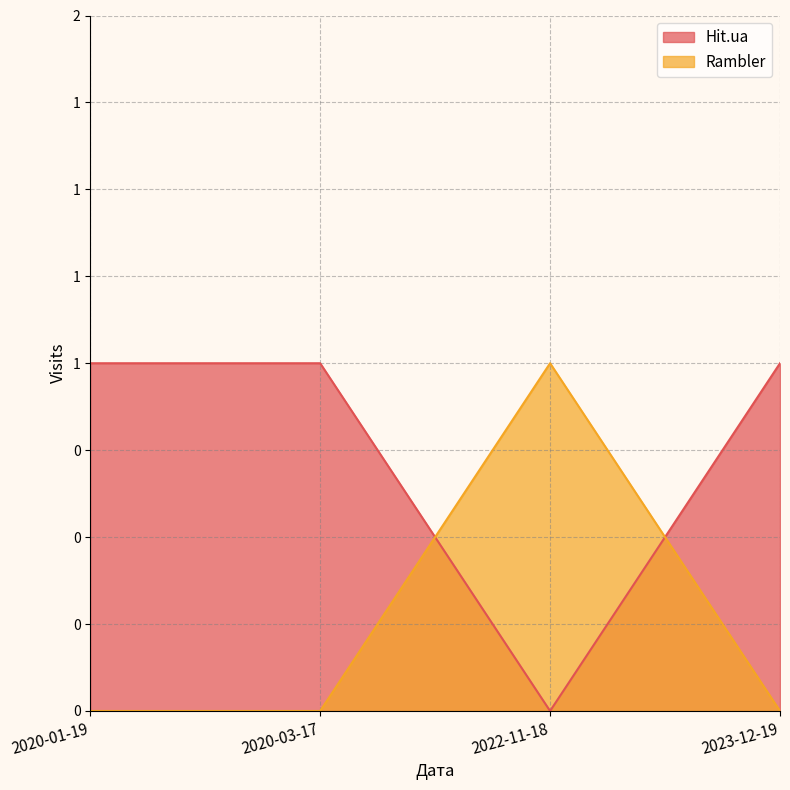

Is the value of Rambler at 2023-12-19 greater than the value of Hit.ua at 2022-11-18?

No